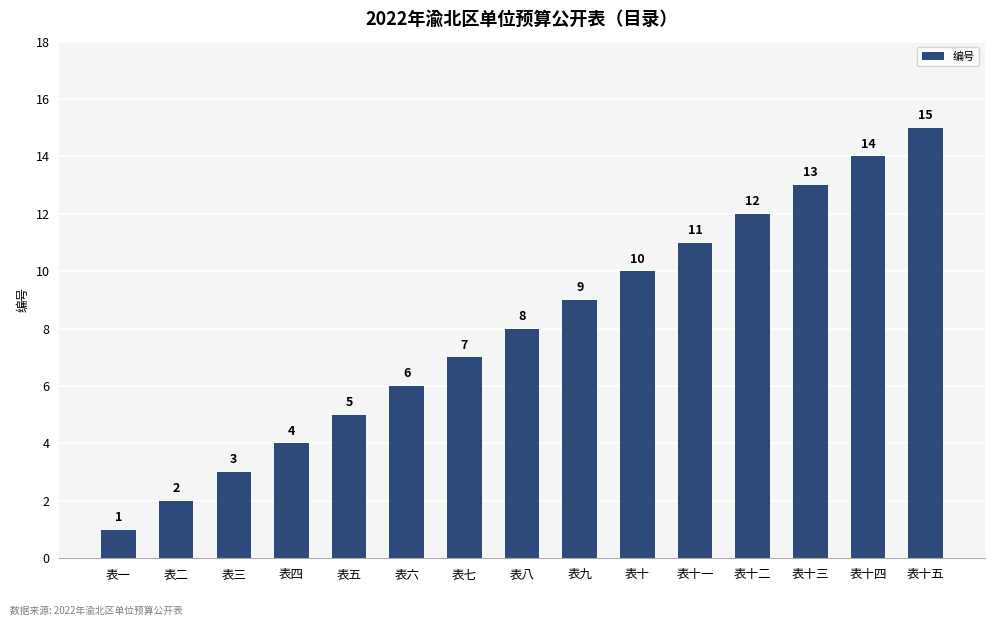

What is the ratio of the value at 表七 to the value at 表十一?

0.6